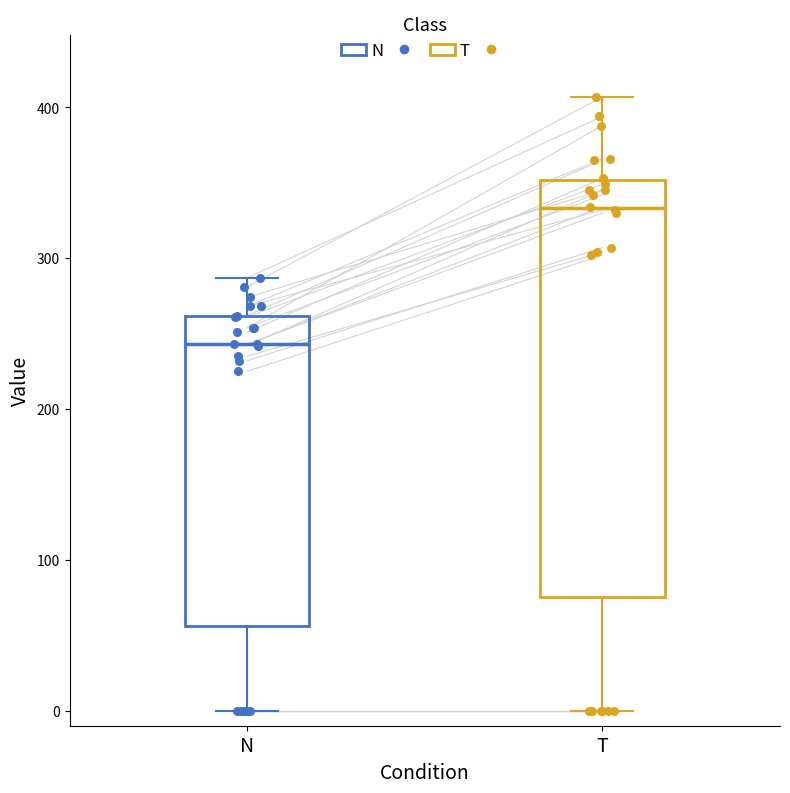

Comparing the boxes themselves (not the whiskers), which one is the tallest?

T